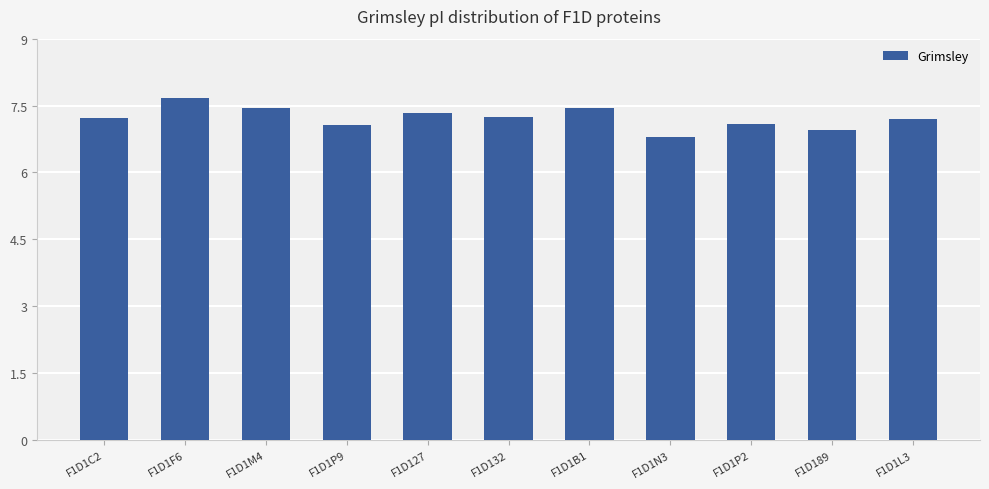

How many values are below 7?

2